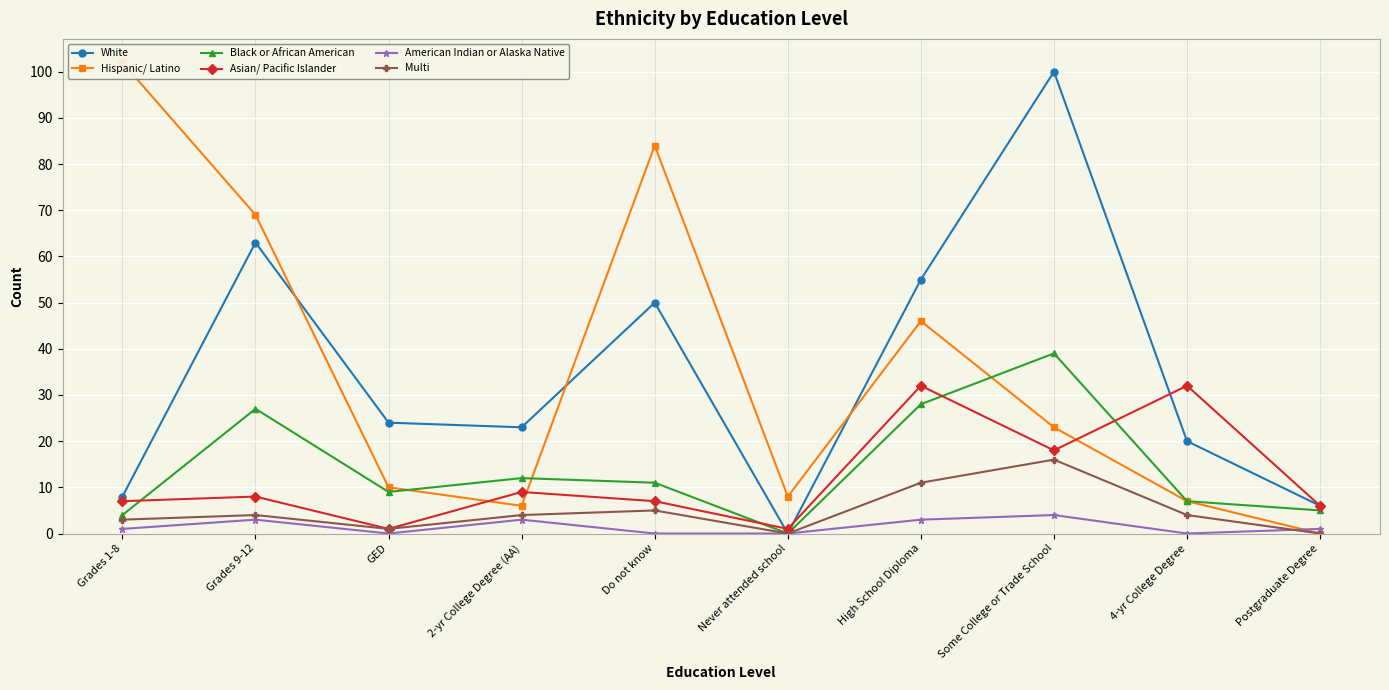

The Multi series shows 2 at 2-yr College Degree (AA). True or false?

False